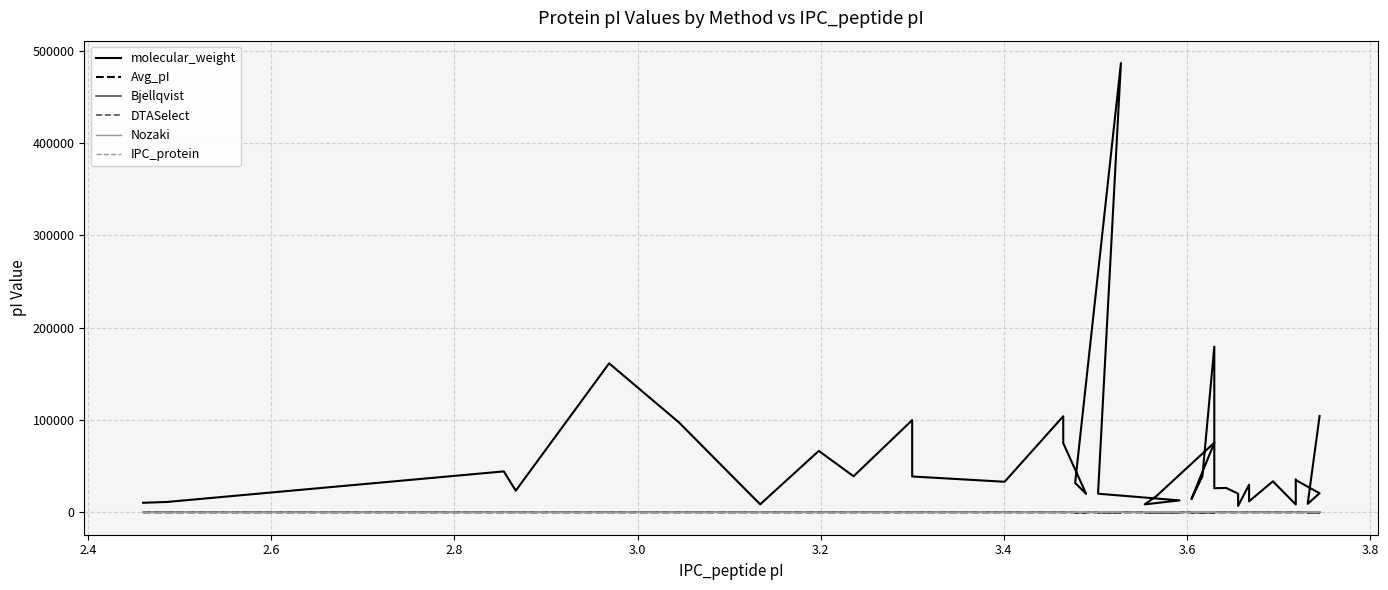

What is the maximum value for molecular_weight?

486645.0